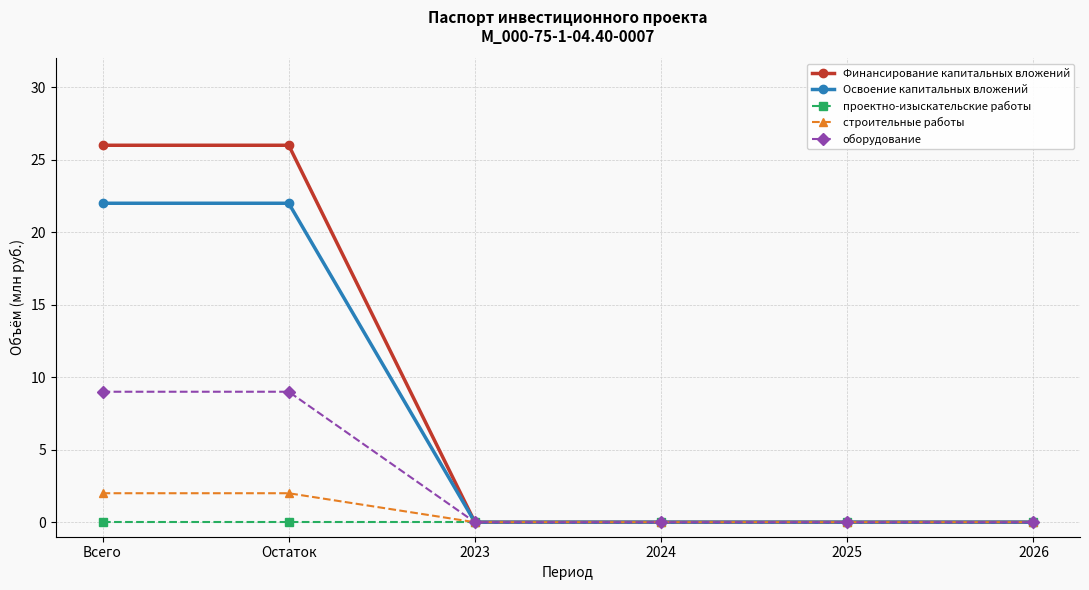

Rank the series by their maximum value, from lowest to highest.

проектно-изыскательские работы, строительные работы, оборудование, Освоение капитальных вложений, Финансирование капитальных вложений